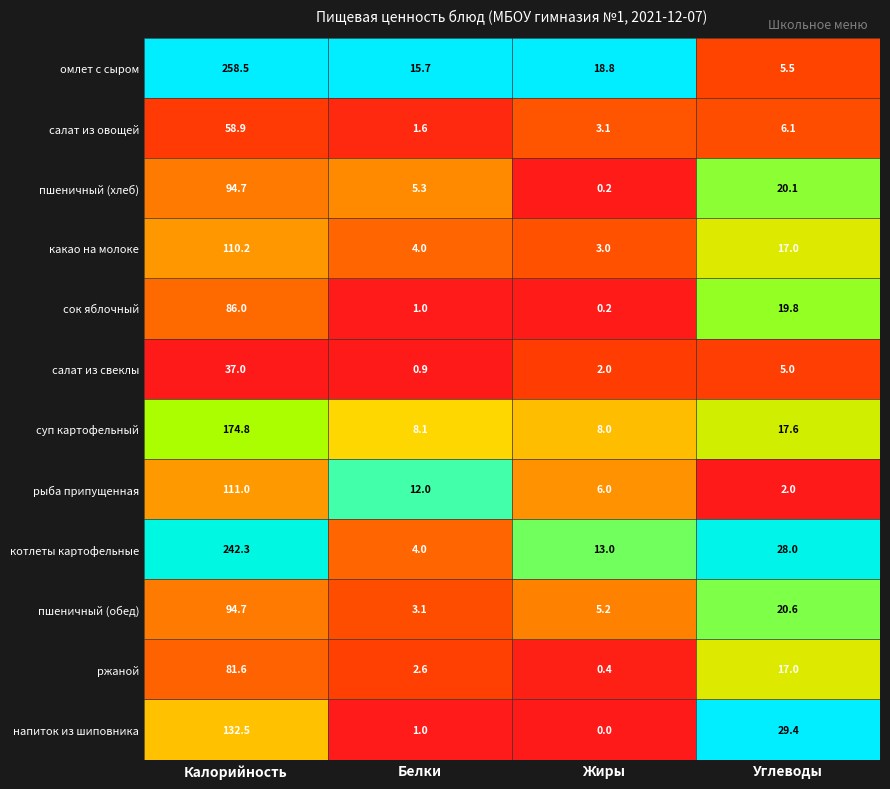

The какао на молоке series shows 1.0 at Жиры. True or false?

False